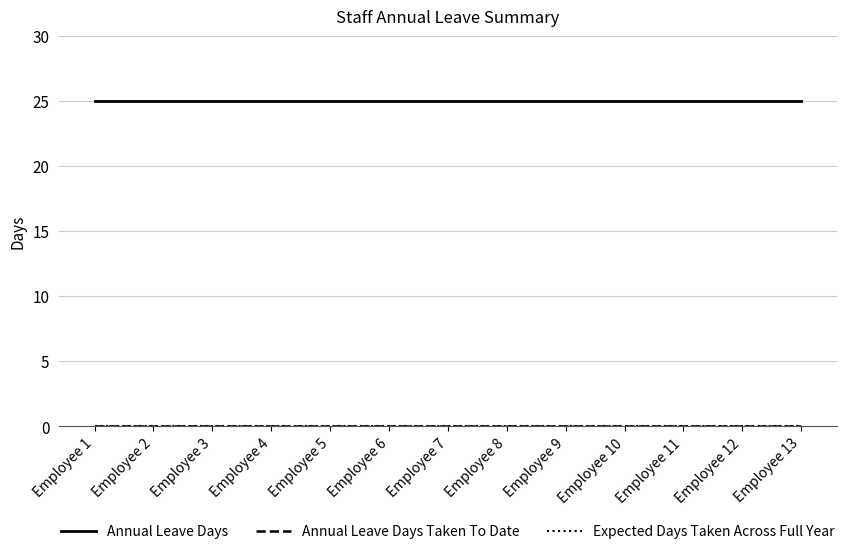

Where is Annual Leave Days Taken To Date nearest to the value 0?

Employee 1